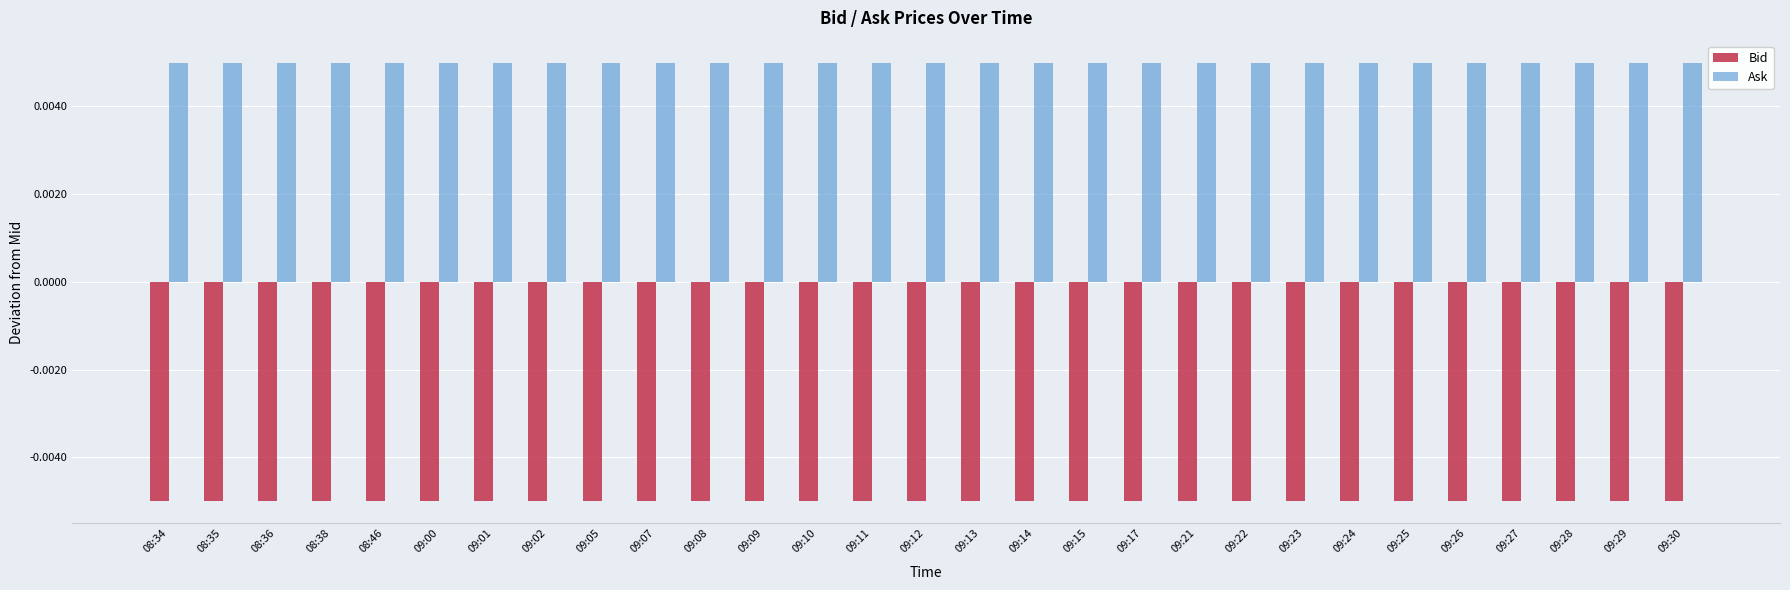

How many series are shown in this chart?

2